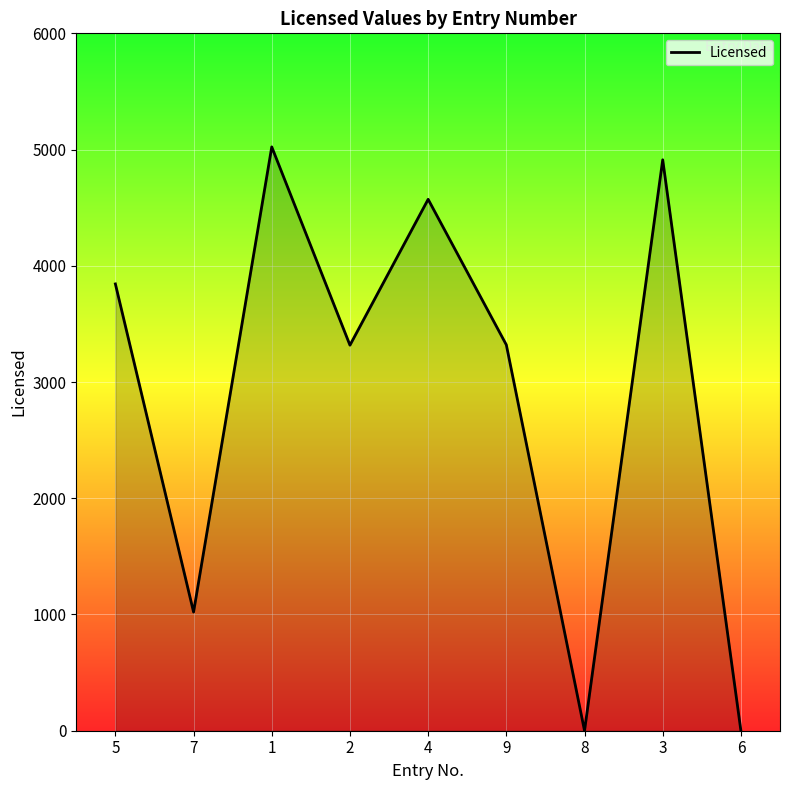

The value at 7 is 1021. True or false?

True